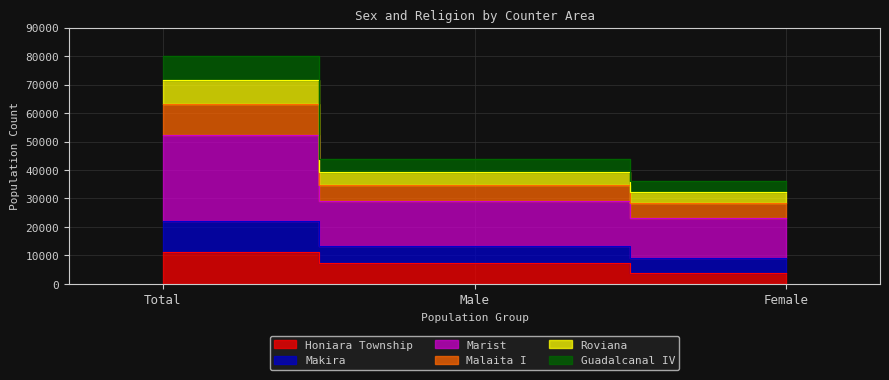

Which has a higher value, Female or Male?

Male